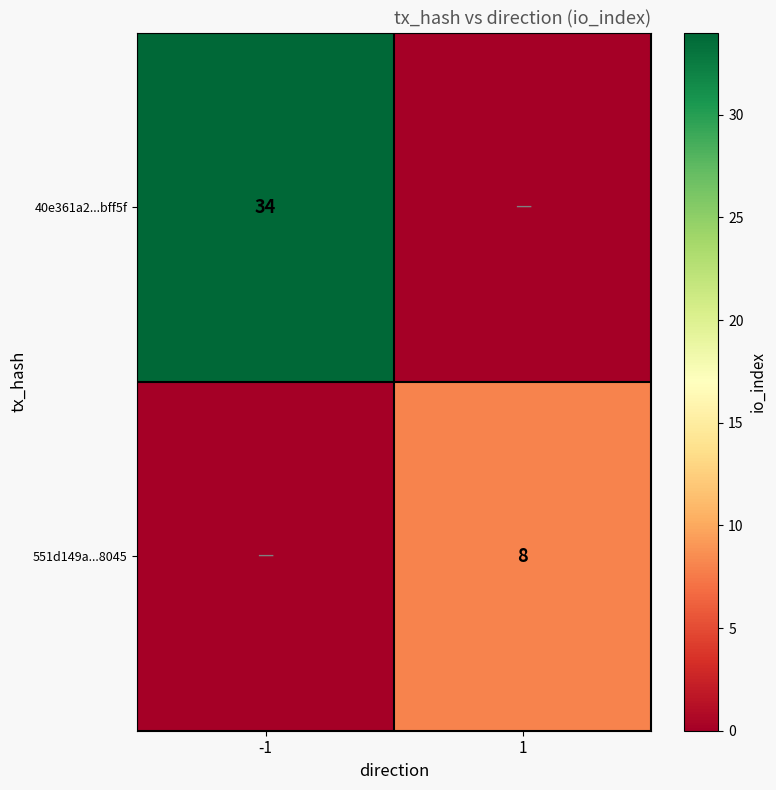

The value of 551d149a...8045 at 1 is 8. True or false?

True